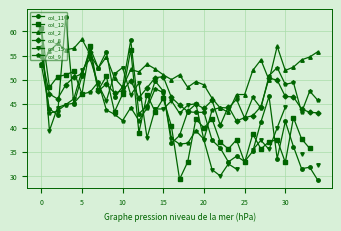

The value of col_9 at 0 is 56.8. True or false?

True